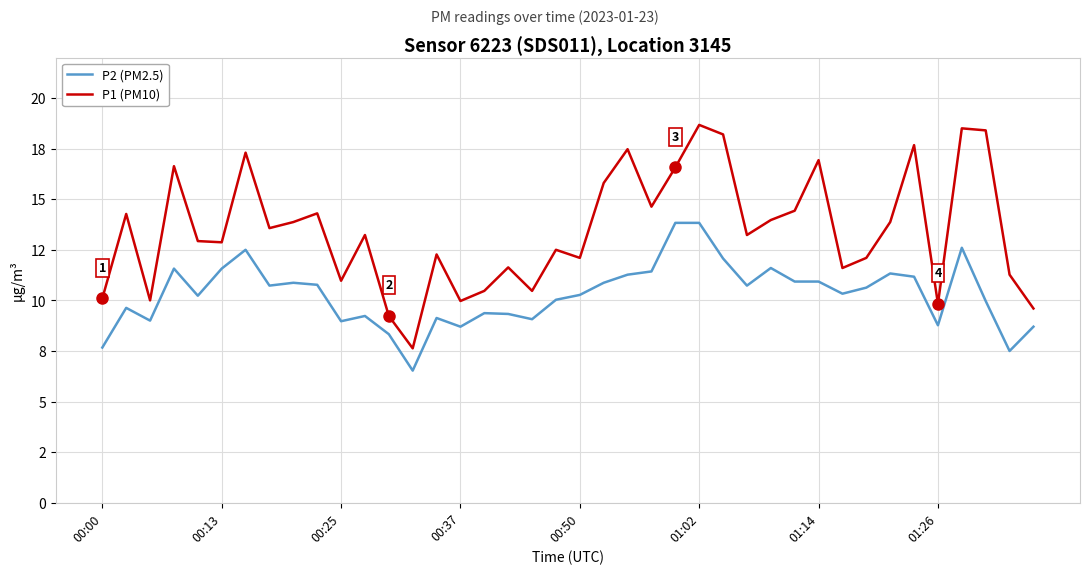

At which category does the chart reach its minimum across all series?

13